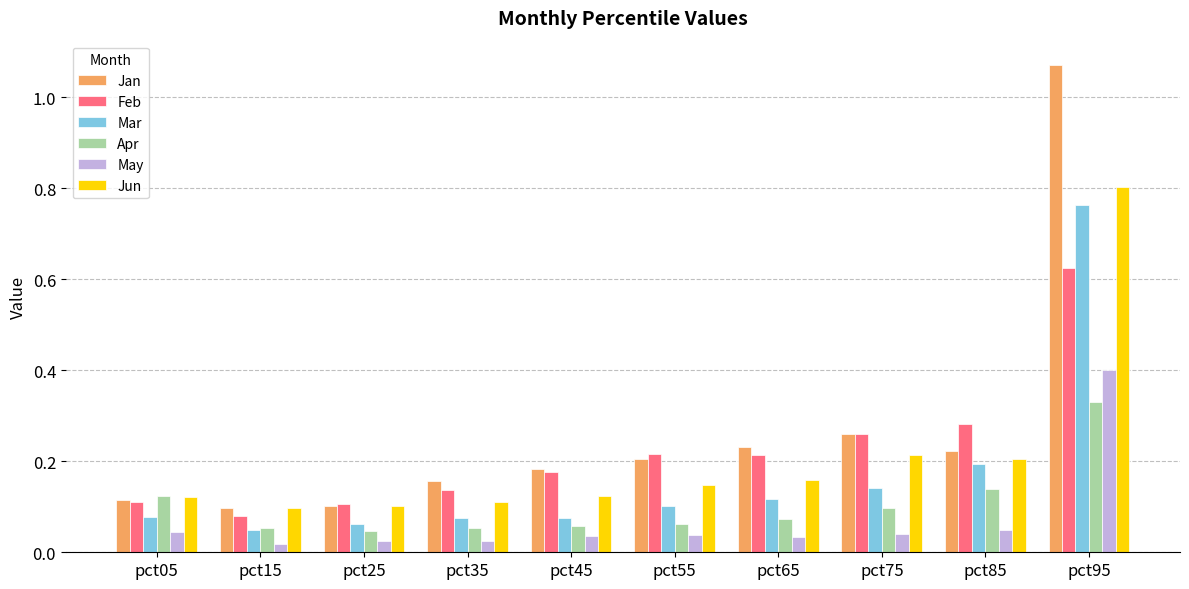

What are all the series names shown in the legend?

Jan, Feb, Mar, Apr, May, Jun